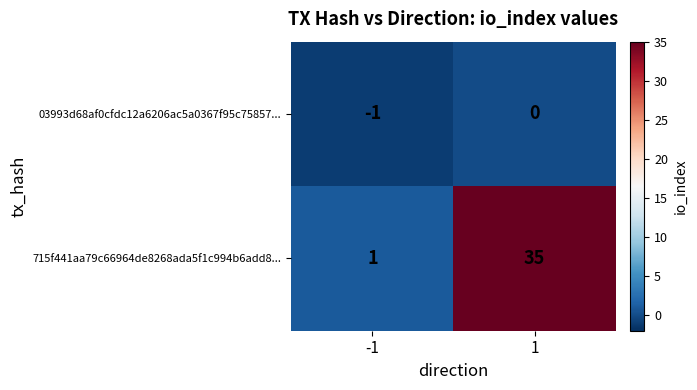

Which series has the widest spread of values?

715f441aa79c66964de8268ada5f1c994b6add8...